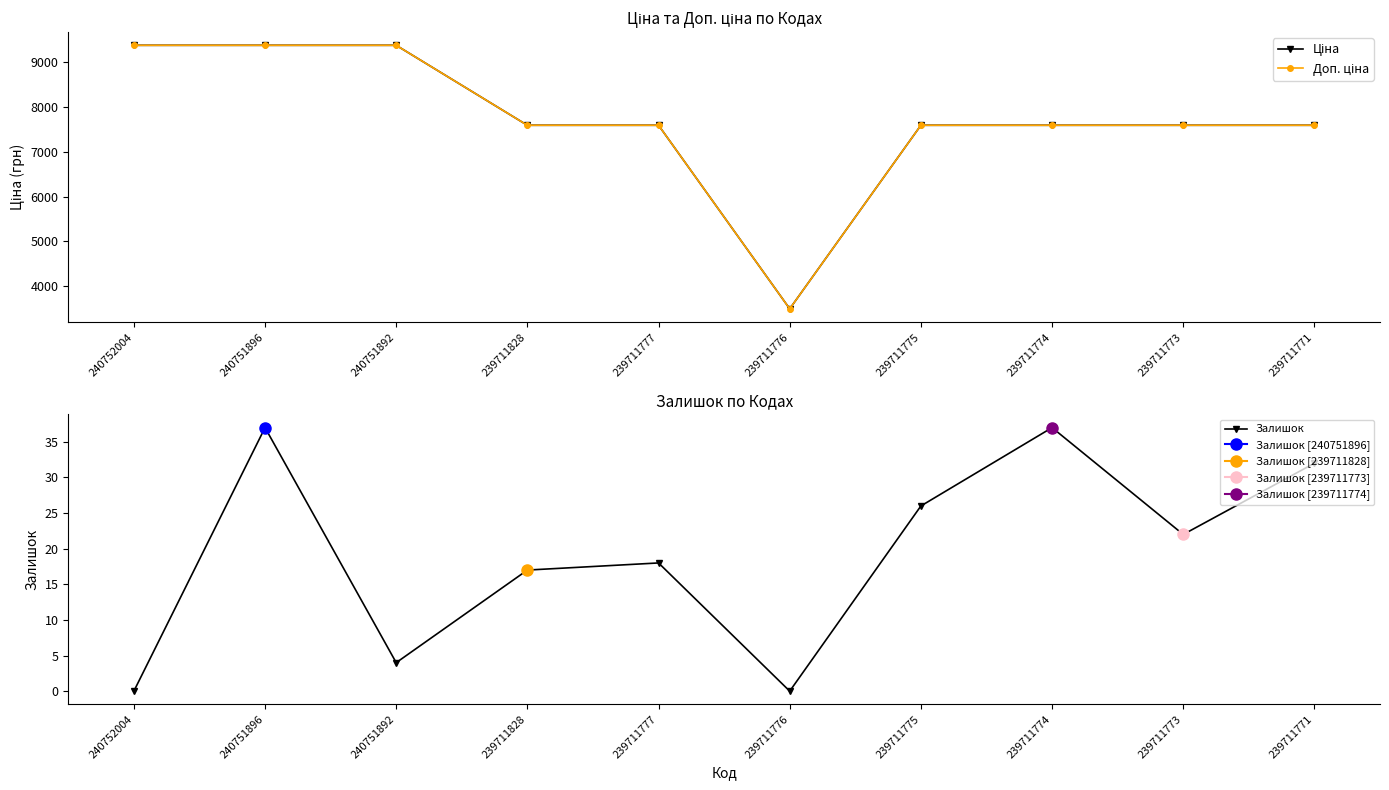

What is the difference between the highest and lowest values at 239711773?

7574.5